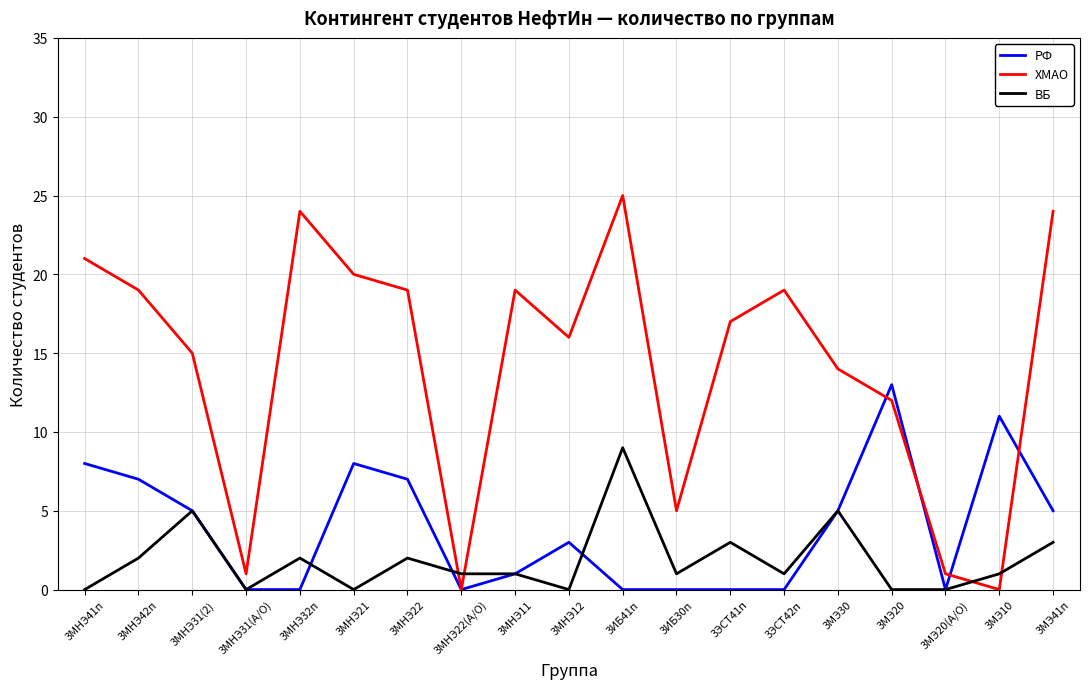

What is the greatest value displayed?

25